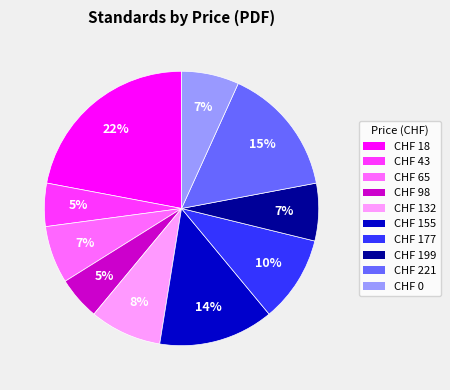

Between CHF 43 and CHF 199, which is larger?

CHF 199